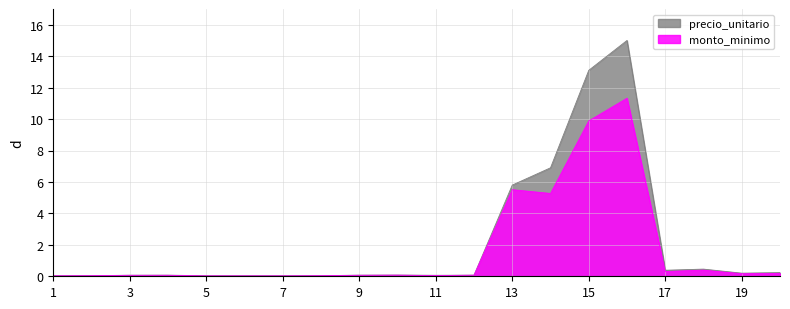

What is the value of the precio_unitario point at the 19th from the left?

0.2